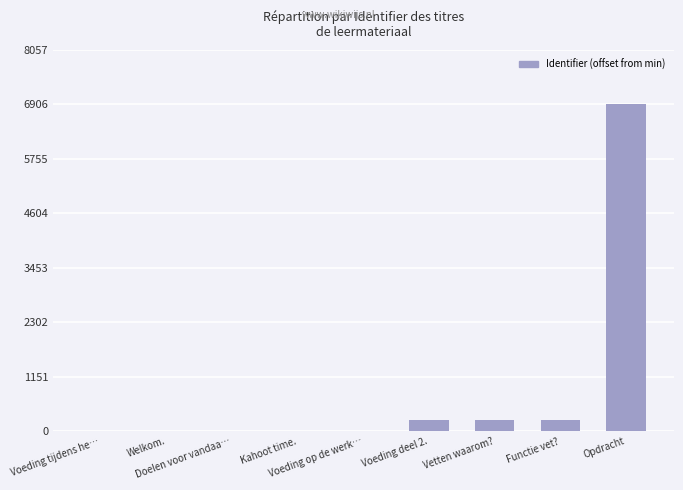

The value at Welkom. is 2. True or false?

True